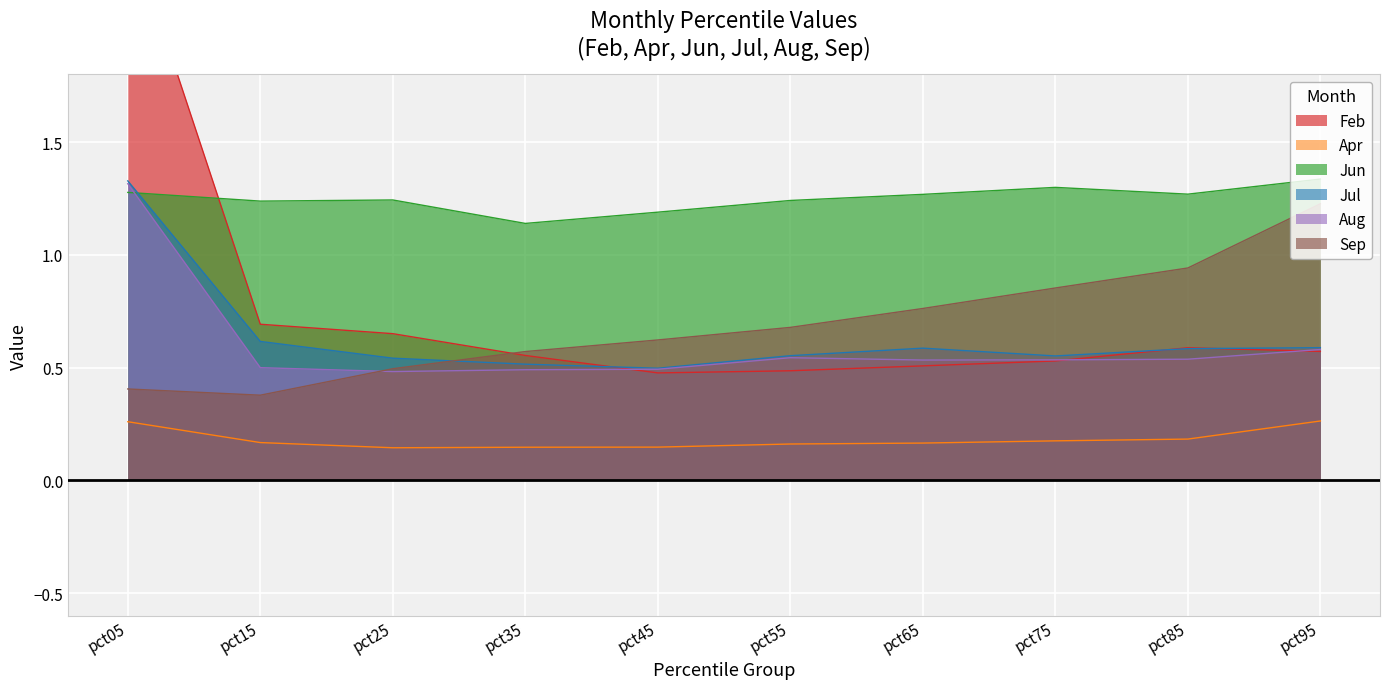

True or false: Aug has a value of 0.8 at pct15.

False